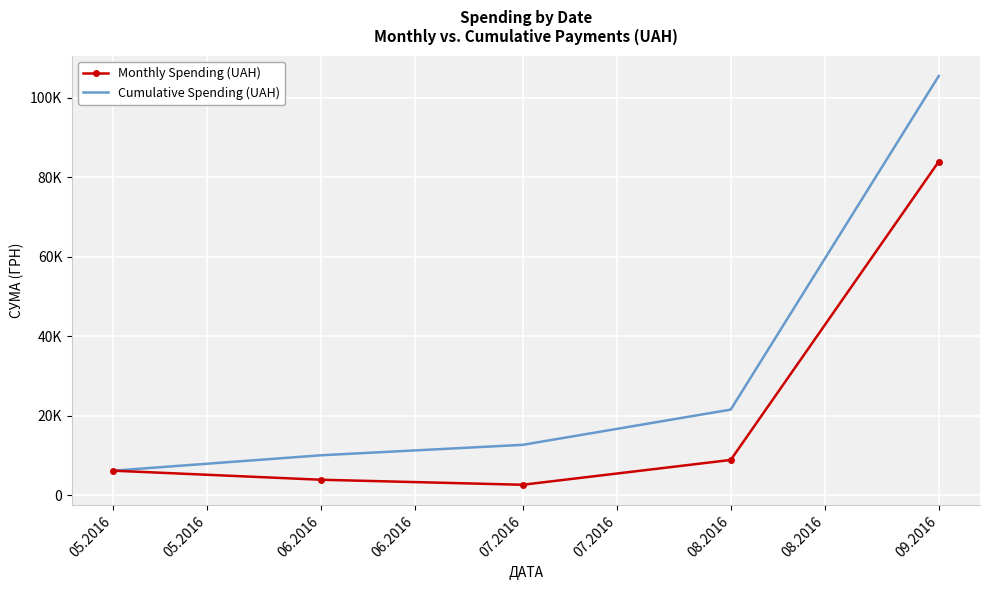

What are all the series names shown in the legend?

Monthly Spending (UAH), Cumulative Spending (UAH)